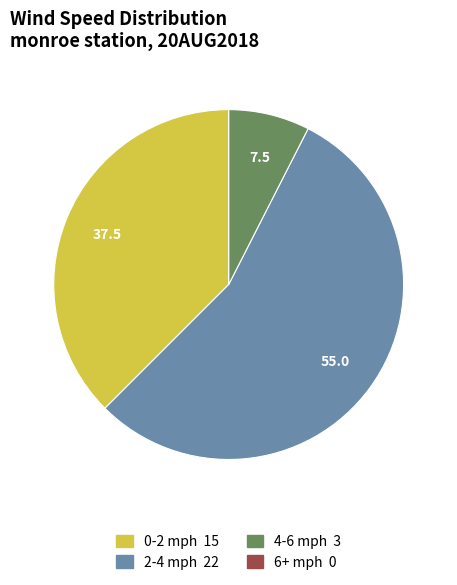

Is there any slice that represents more than half of the pie?

Yes